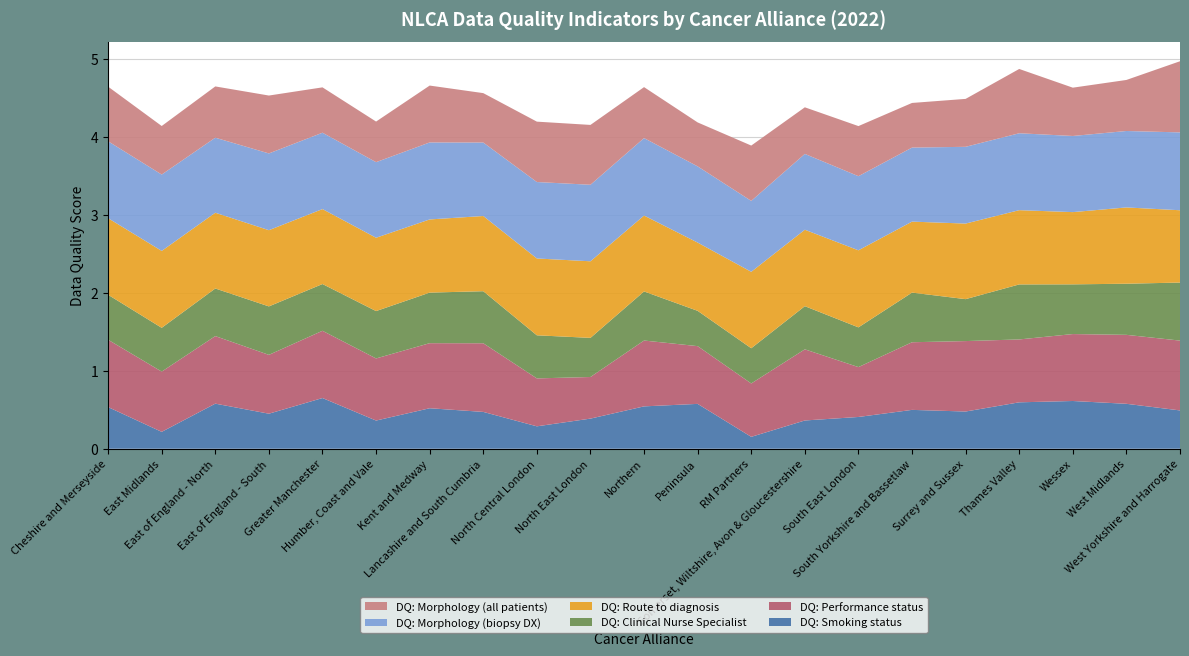

Reading left to right, transcribe all the data shown in this chart.

DQ: Smoking status: Cheshire and Merseyside=0.5	East Midlands=0.2	East of England - North=0.6	East of England - South=0.5	Greater Manchester=0.7	Humber, Coast and Vale=0.4	Kent and Medway=0.5	Lancashire and South Cumbria=0.5	North Central London=0.3	North East London=0.4	Northern=0.5	Peninsula=0.6	RM Partners=0.2	Somerset, Wiltshire, Avon & Gloucestershire=0.4	South East London=0.4	South Yorkshire and Bassetlaw=0.5	Surrey and Sussex=0.5	Thames Valley=0.6	Wessex=0.6	West Midlands=0.6	West Yorkshire and Harrogate=0.5
DQ: Morphology (all patients): Cheshire and Merseyside=0.7	East Midlands=0.6	East of England - North=0.7	East of England - South=0.7	Greater Manchester=0.6	Humber, Coast and Vale=0.5	Kent and Medway=0.7	Lancashire and South Cumbria=0.6	North Central London=0.8	North East London=0.8	Northern=0.7	Peninsula=0.6	RM Partners=0.7	Somerset, Wiltshire, Avon & Gloucestershire=0.6	South East London=0.6	South Yorkshire and Bassetlaw=0.6	Surrey and Sussex=0.6	Thames Valley=0.8	Wessex=0.6	West Midlands=0.7	West Yorkshire and Harrogate=0.9
DQ: Morphology (biopsy DX): Cheshire and Merseyside=1.0	East Midlands=1.0	East of England - North=1.0	East of England - South=1.0	Greater Manchester=1.0	Humber, Coast and Vale=1.0	Kent and Medway=1.0	Lancashire and South Cumbria=0.9	North Central London=1.0	North East London=1.0	Northern=1.0	Peninsula=1.0	RM Partners=0.9	Somerset, Wiltshire, Avon & Gloucestershire=1.0	South East London=1.0	South Yorkshire and Bassetlaw=0.9	Surrey and Sussex=1.0	Thames Valley=1.0	Wessex=1.0	West Midlands=1.0	West Yorkshire and Harrogate=1.0
DQ: Route to diagnosis: Cheshire and Merseyside=1.0	East Midlands=1.0	East of England - North=1.0	East of England - South=1.0	Greater Manchester=1.0	Humber, Coast and Vale=0.9	Kent and Medway=0.9	Lancashire and South Cumbria=1.0	North Central London=1.0	North East London=1.0	Northern=1.0	Peninsula=0.9	RM Partners=1.0	Somerset, Wiltshire, Avon & Gloucestershire=1.0	South East London=1.0	South Yorkshire and Bassetlaw=0.9	Surrey and Sussex=1.0	Thames Valley=1.0	Wessex=0.9	West Midlands=1.0	West Yorkshire and Harrogate=0.9
DQ: Clinical Nurse Specialist: Cheshire and Merseyside=0.6	East Midlands=0.6	East of England - North=0.6	East of England - South=0.6	Greater Manchester=0.6	Humber, Coast and Vale=0.6	Kent and Medway=0.6	Lancashire and South Cumbria=0.7	North Central London=0.6	North East London=0.5	Northern=0.6	Peninsula=0.5	RM Partners=0.5	Somerset, Wiltshire, Avon & Gloucestershire=0.6	South East London=0.5	South Yorkshire and Bassetlaw=0.6	Surrey and Sussex=0.5	Thames Valley=0.7	Wessex=0.6	West Midlands=0.7	West Yorkshire and Harrogate=0.7
DQ: Performance status: Cheshire and Merseyside=0.9	East Midlands=0.8	East of England - North=0.9	East of England - South=0.8	Greater Manchester=0.9	Humber, Coast and Vale=0.8	Kent and Medway=0.8	Lancashire and South Cumbria=0.9	North Central London=0.6	North East London=0.5	Northern=0.8	Peninsula=0.7	RM Partners=0.7	Somerset, Wiltshire, Avon & Gloucestershire=0.9	South East London=0.6	South Yorkshire and Bassetlaw=0.9	Surrey and Sussex=0.9	Thames Valley=0.8	Wessex=0.9	West Midlands=0.9	West Yorkshire and Harrogate=0.9